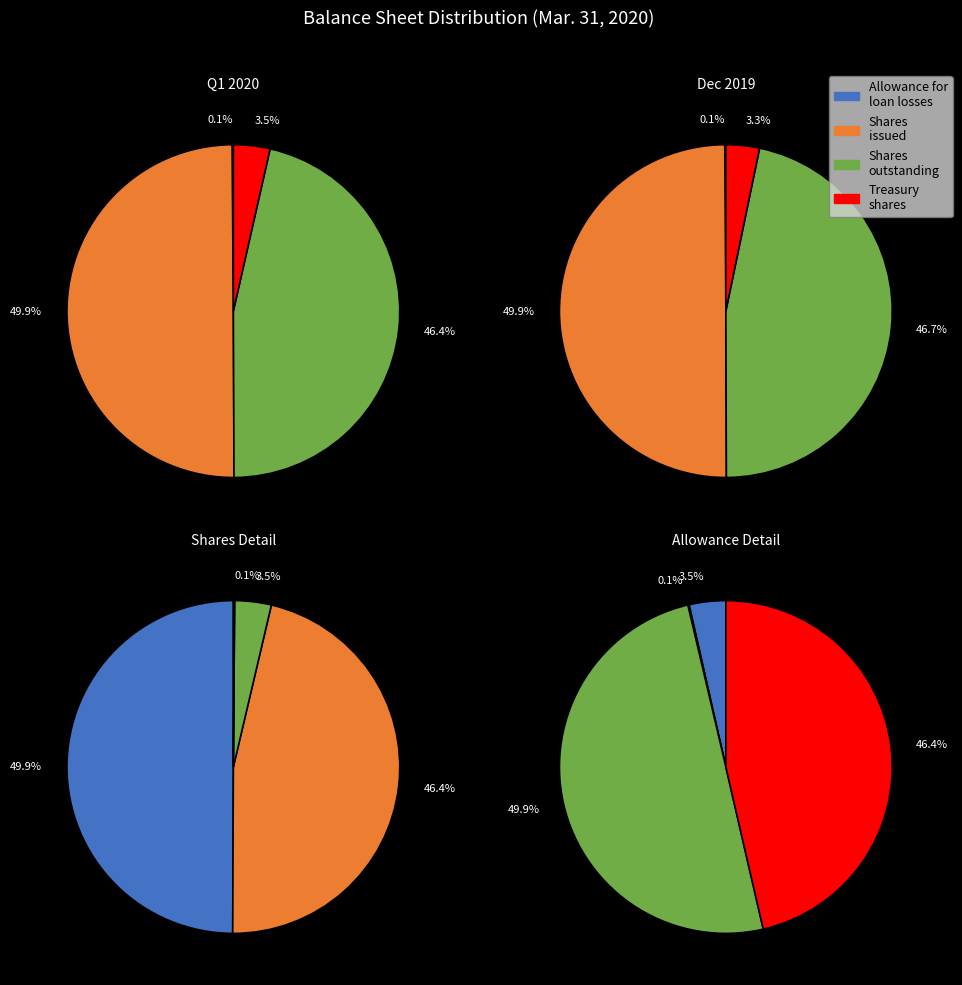

How many segments does this pie chart have?

4